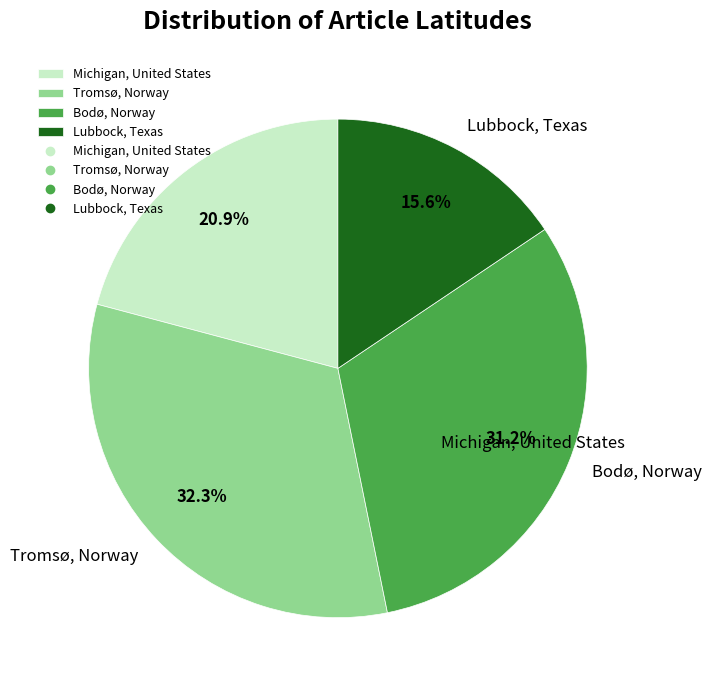

Rank the categories by value from lowest to highest.

Lubbock, Texas, Michigan, United States, Bodø, Norway, Tromsø, Norway